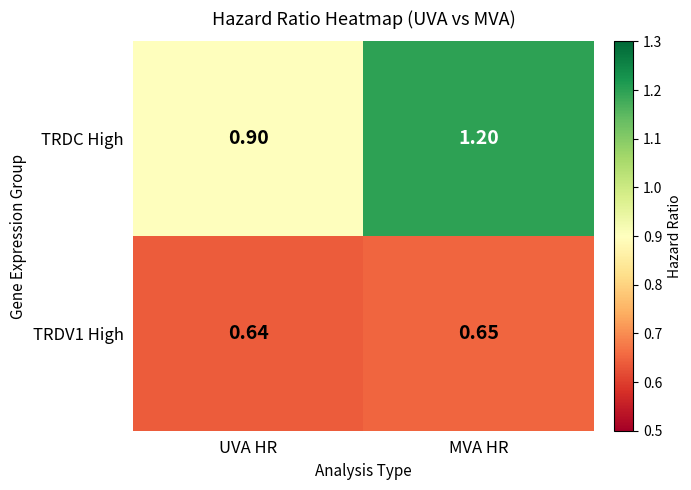

Where does the TRDC High series first go above 1?

MVA HR